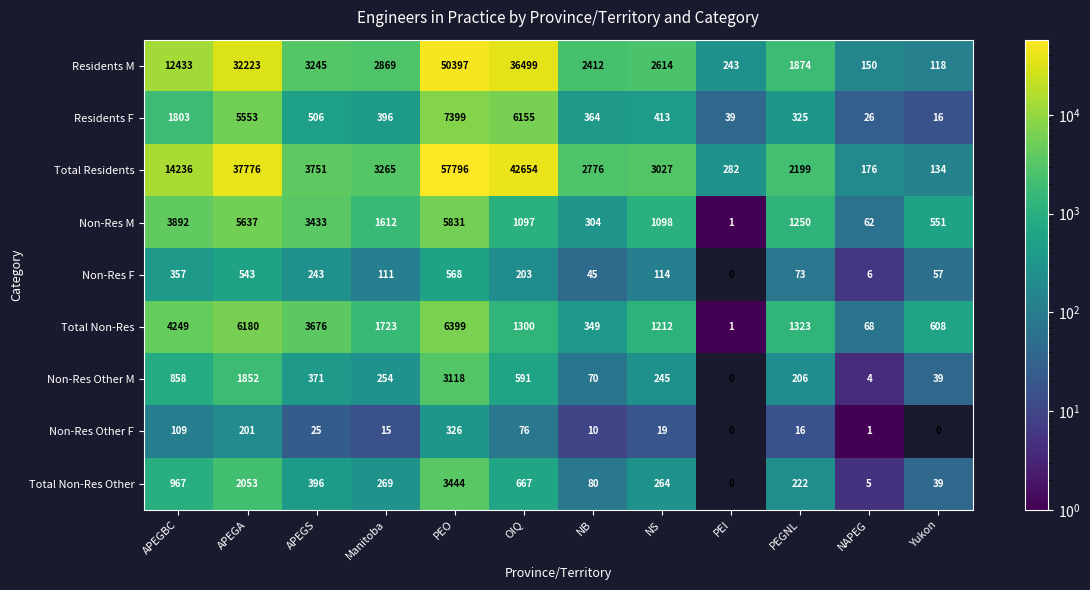

What is the greatest value displayed?

57796